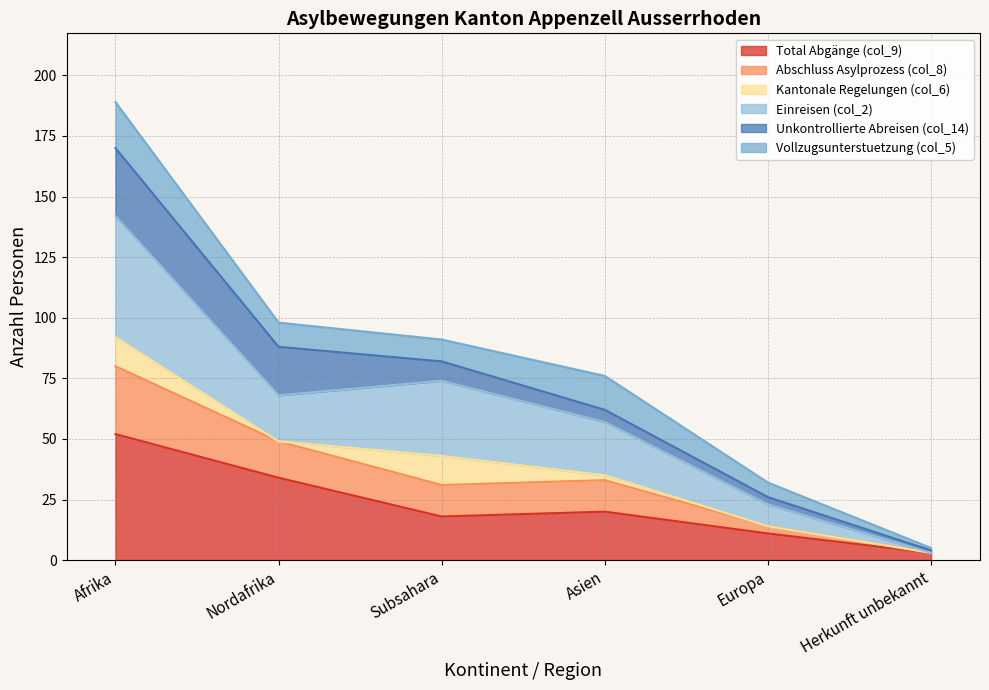

Is it true that Total Abgänge (col_9) equals 34 at Nordafrika?

True